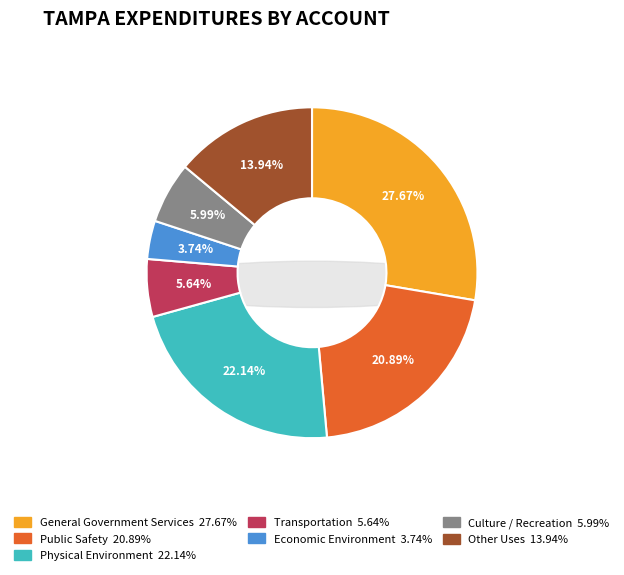

To the nearest percent, what is the average slice percentage?

14%